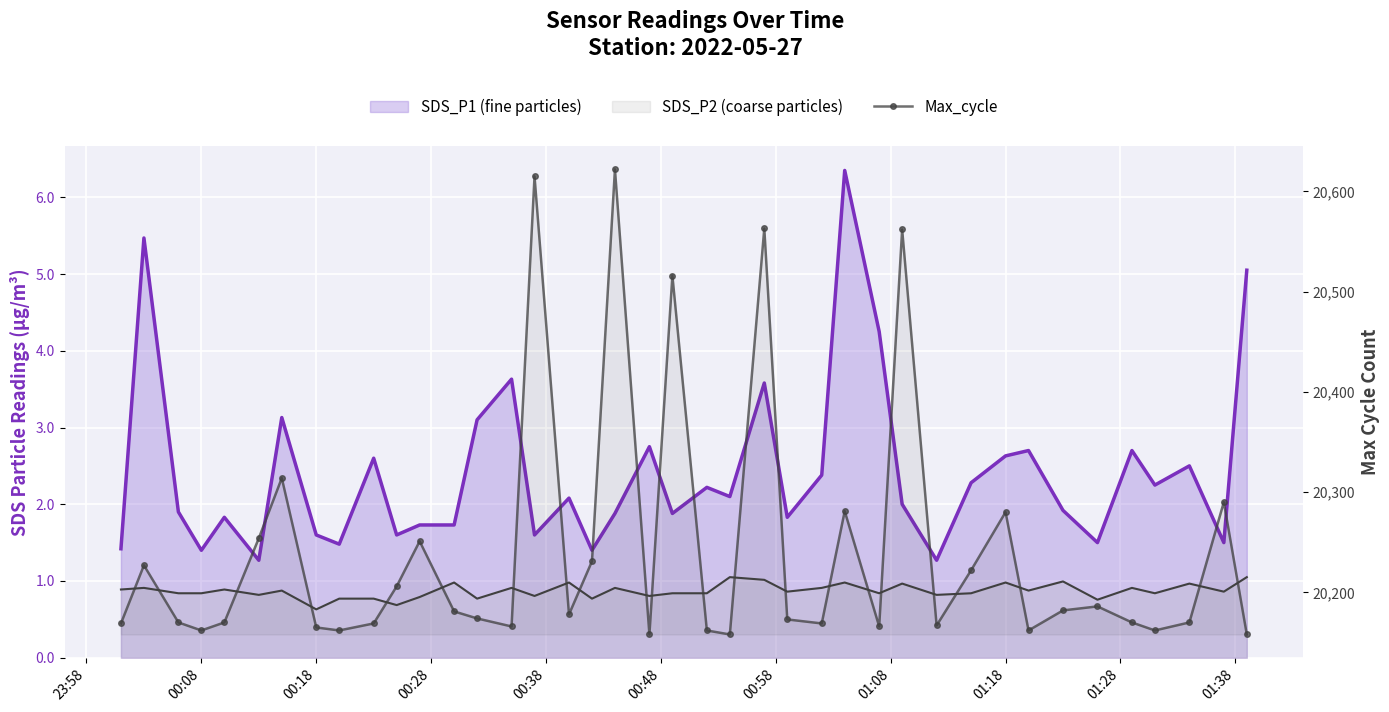

True or false: SDS_P2 (coarse particles) has a value of 0.9 at 32.

True